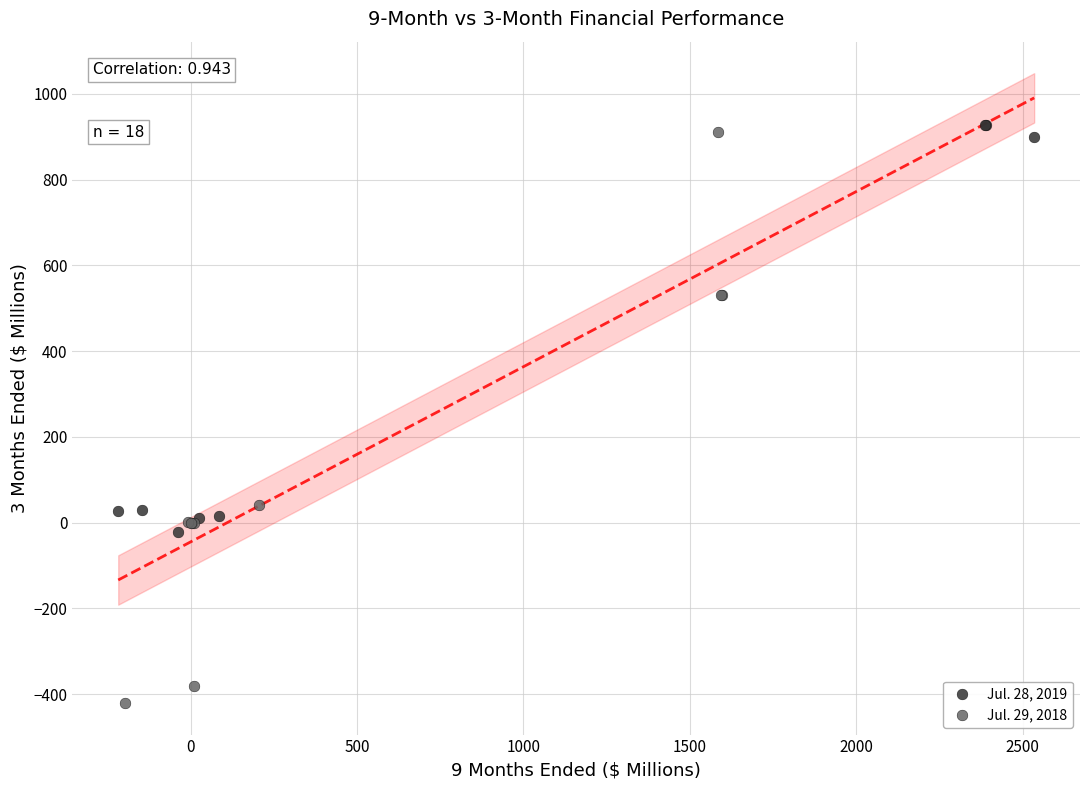

Which series reaches the minimum Y coordinate?

Jul. 29, 2018